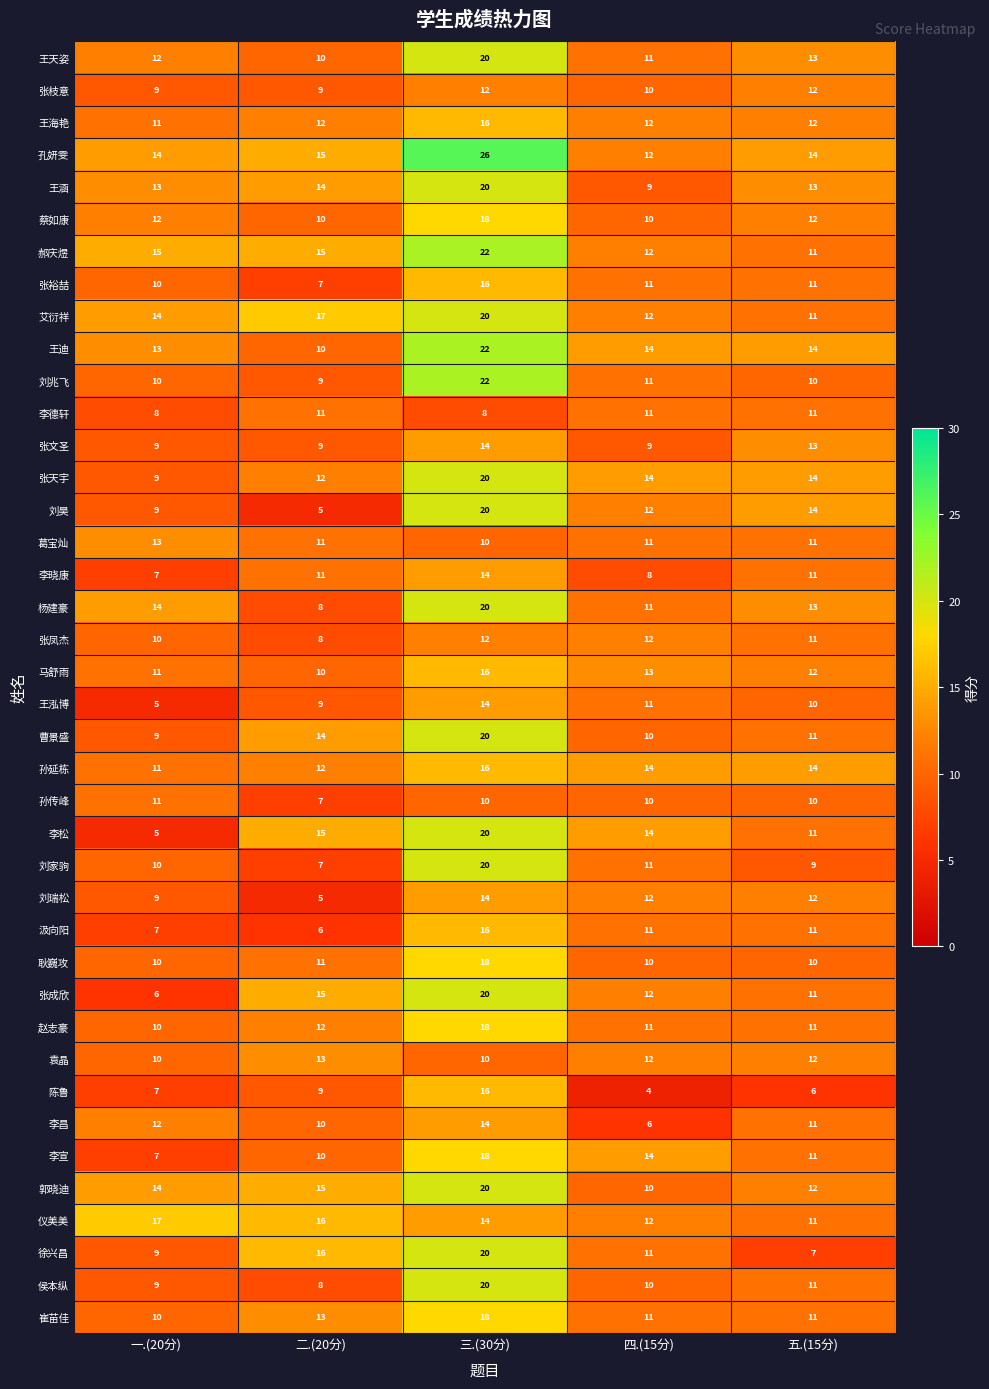

What value does the 耿巍攻 series have at 一.(20分)?

10